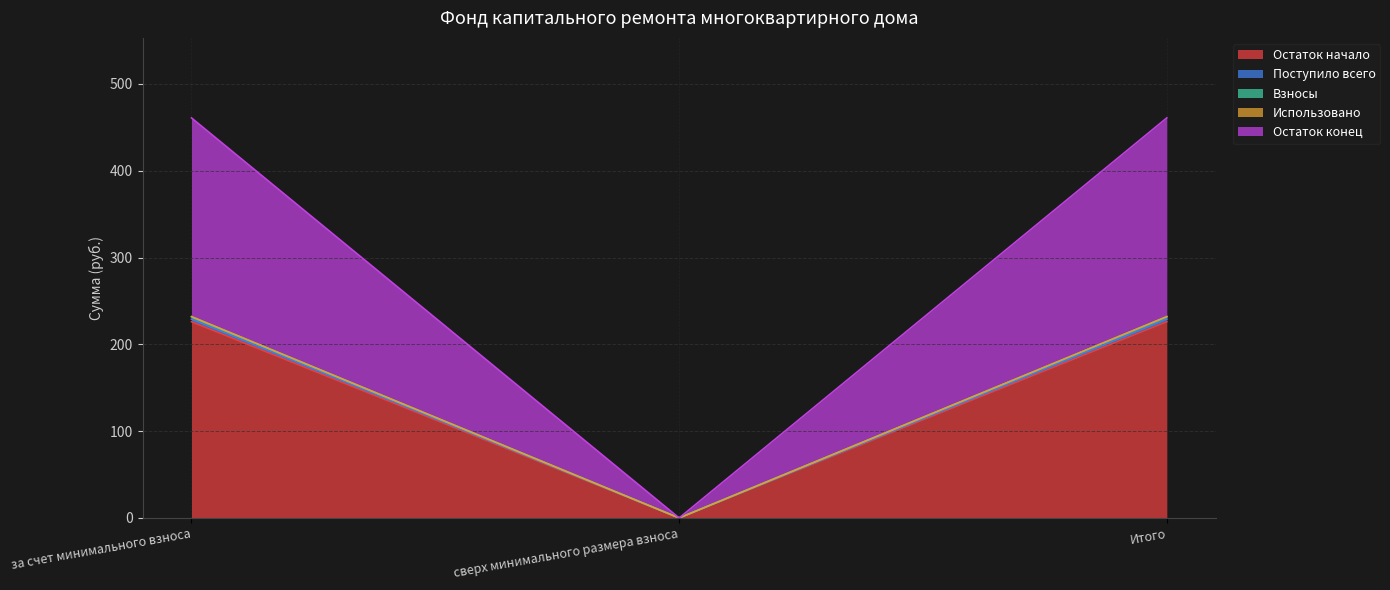

Count the number of categories in the chart.

3